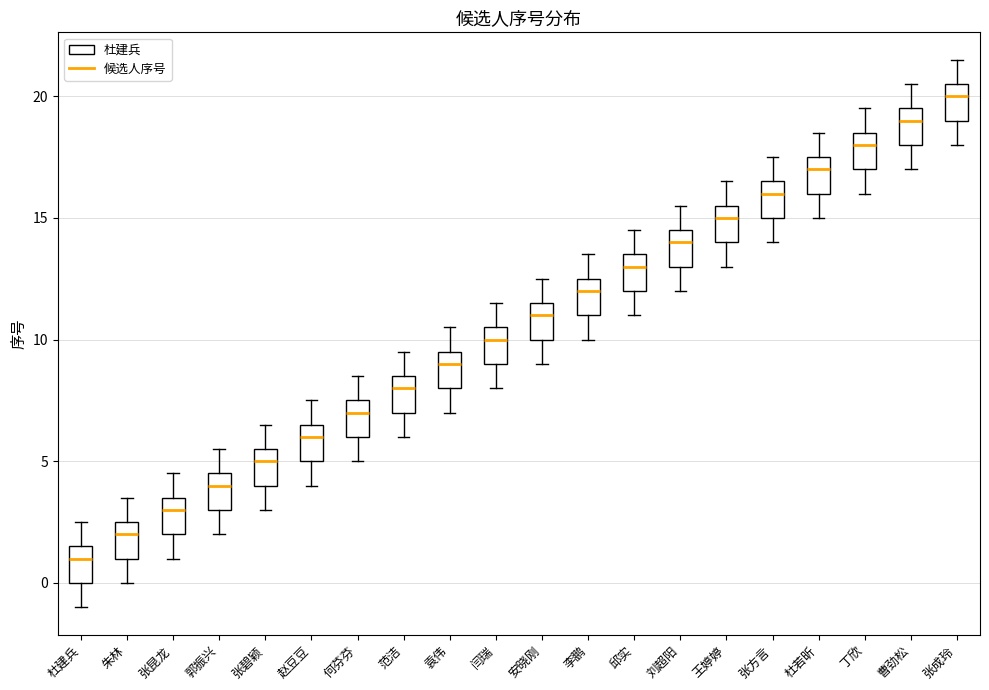

Where does the median line of the box for 郭振兴 sit on the y-axis? The values are not printed on the chart, so give them approximately, as read against the axis.

4.0